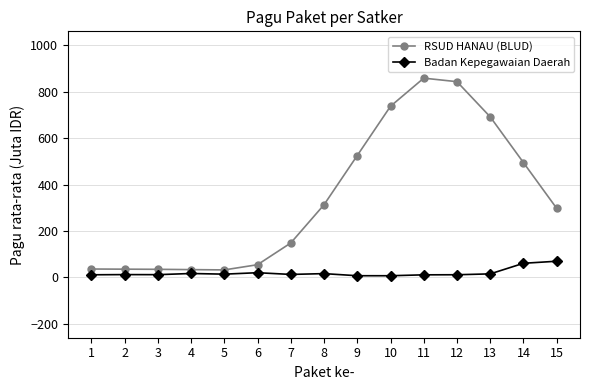

What are all the series names shown in the legend?

RSUD HANAU (BLUD), Badan Kepegawaian Daerah